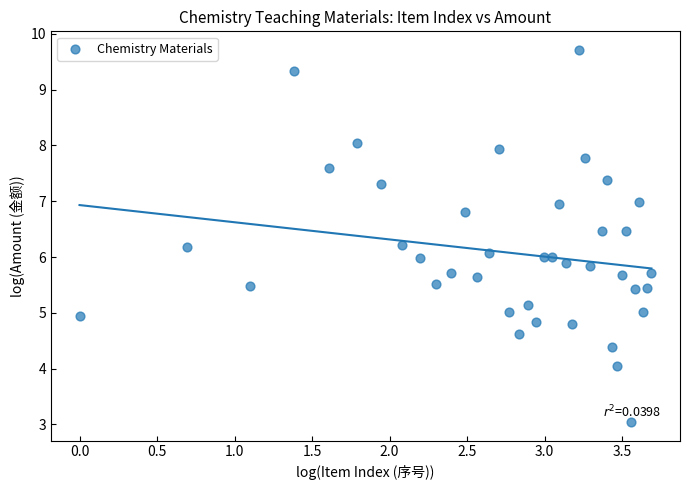

What is the range of X values (max minus min)?

3.7